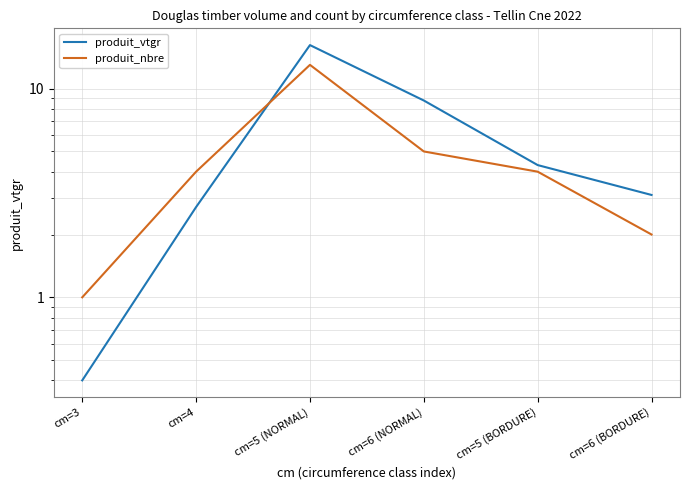

What is the average value of the produit_nbre series?

4.8